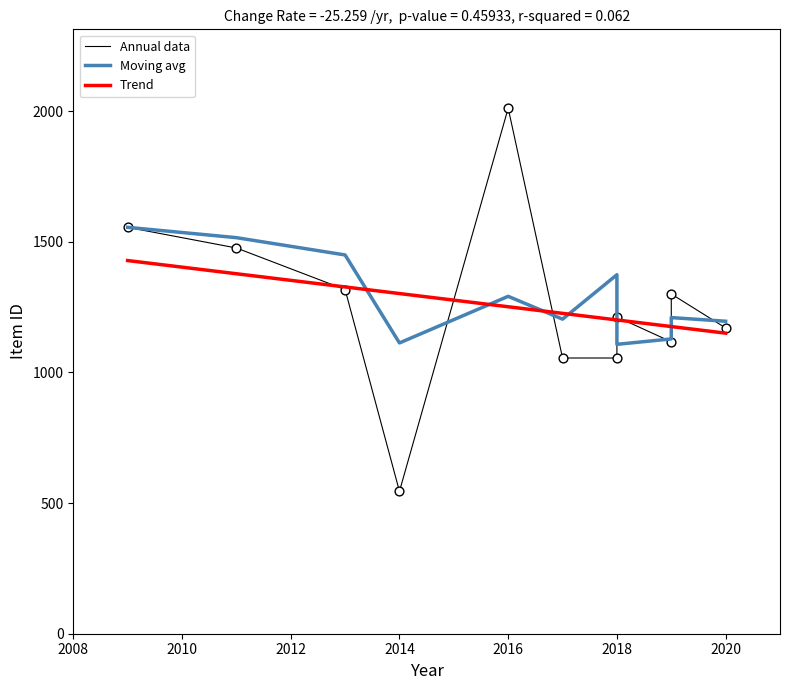

Which series has the largest total across all categories?

Moving avg